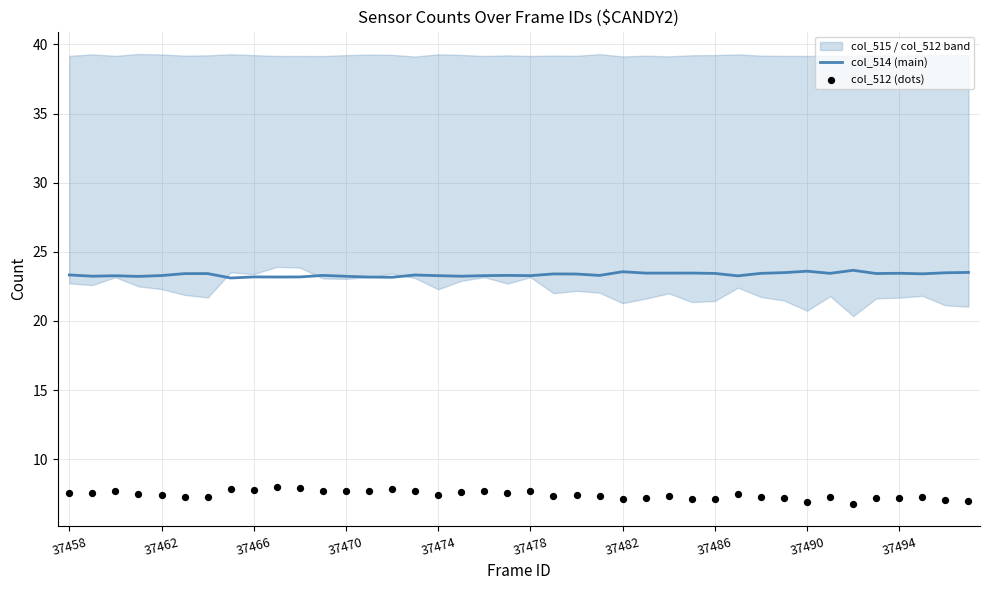

What is the highest value of the col_514 (main) series?

23.7